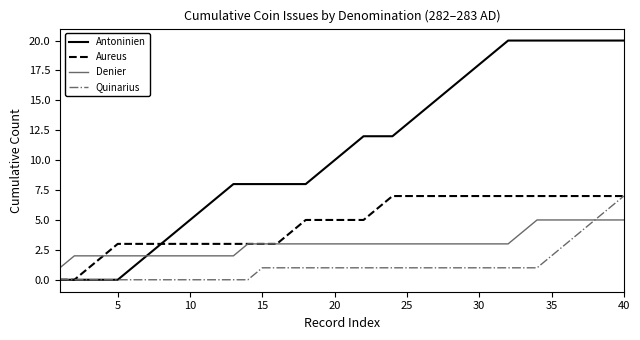

What is the highest value of the Denier series?

5